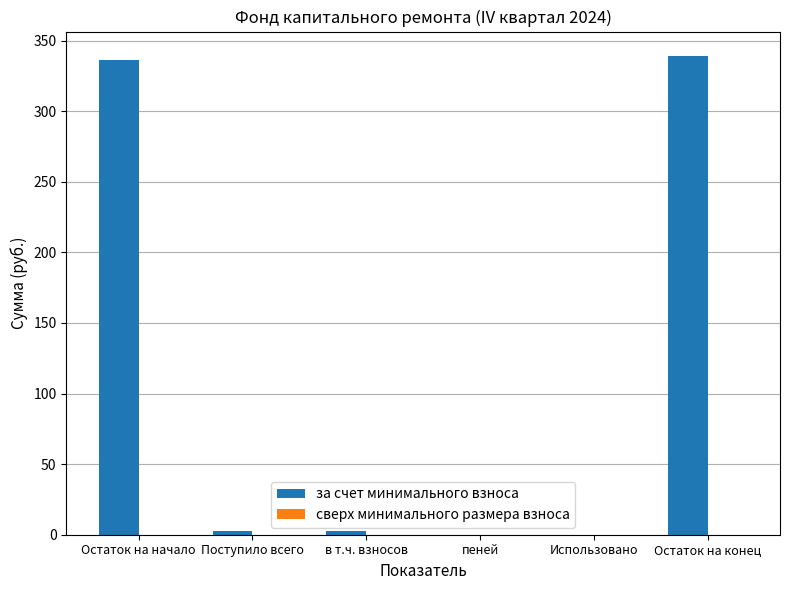

Which has a higher value, Остаток на конец or в т.ч. взносов?

Остаток на конец